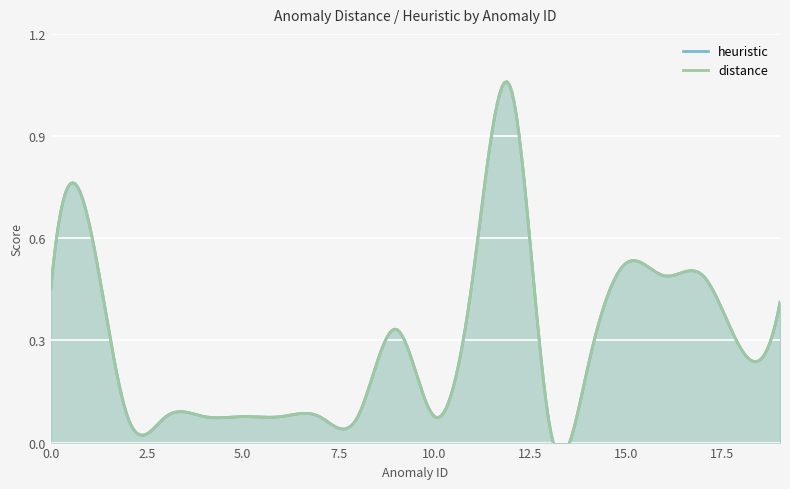

Rank the categories by heuristic value from highest to lowest.

12, 1, 15, 11, 16, 17, 0, 19, 9, 18, 14, 2, 3, 4, 5, 6, 7, 8, 10, 13